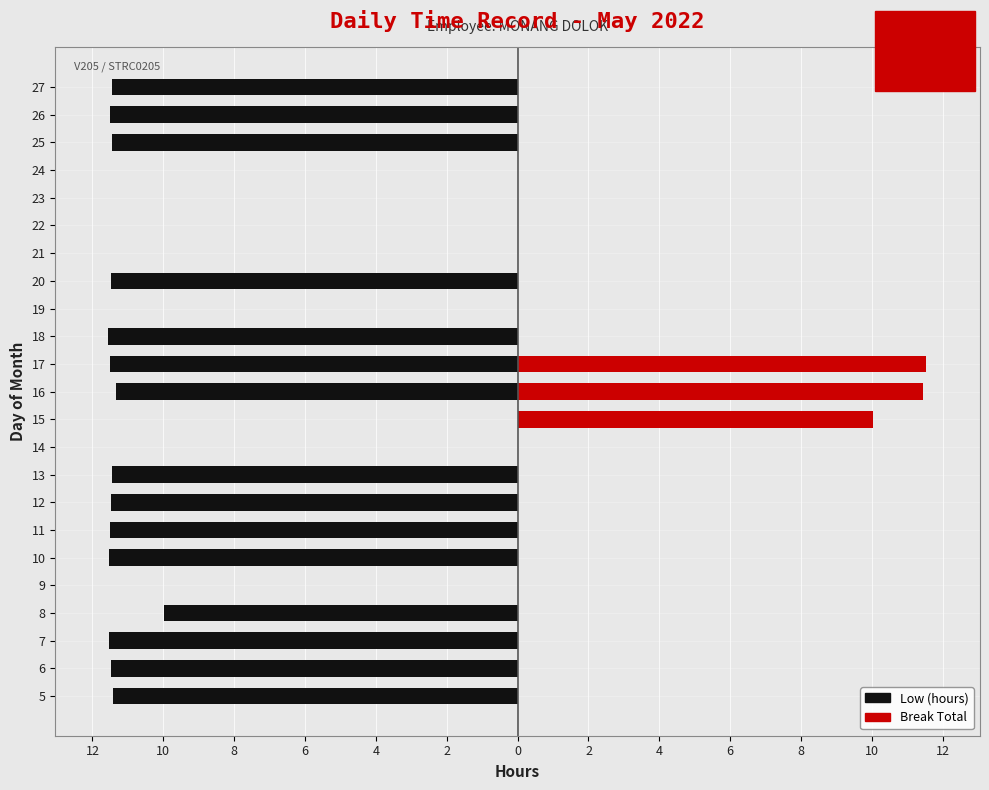

How many data points in Low (hours) are less than -11?

14